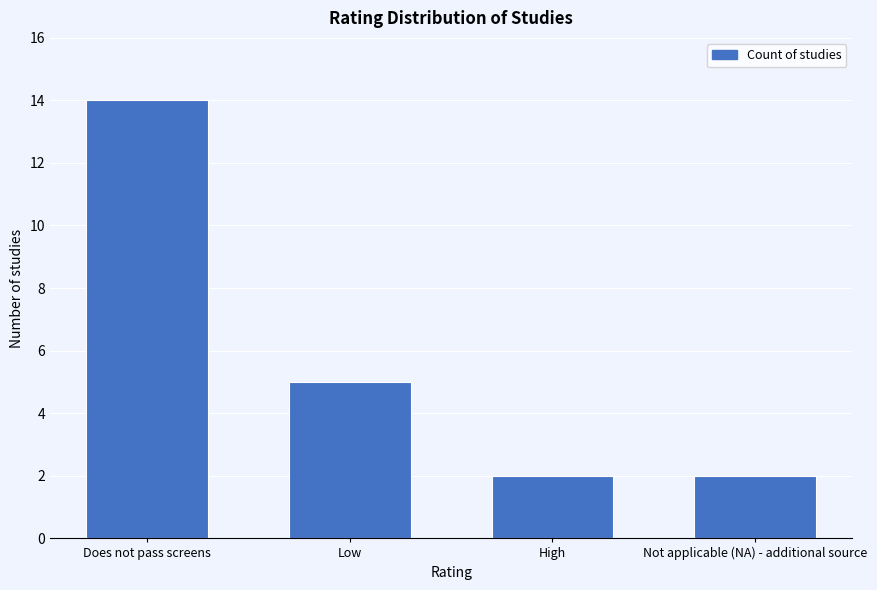

Reading left to right, extract all data points from this chart.

14	5	2	2